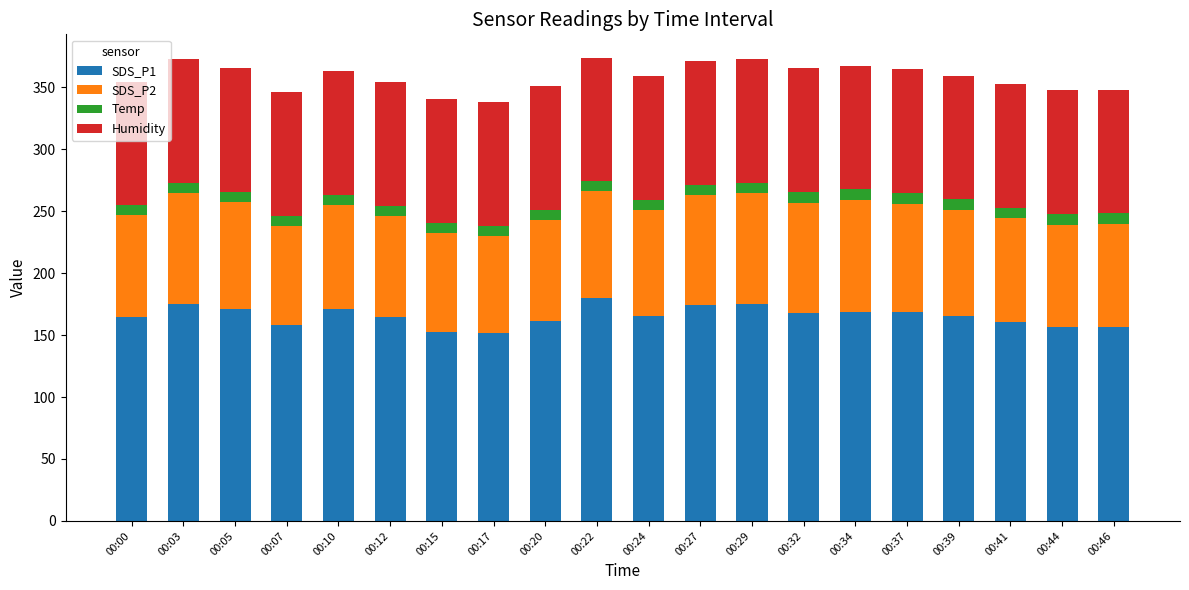

What is the total value across all series at 00:29?

372.8